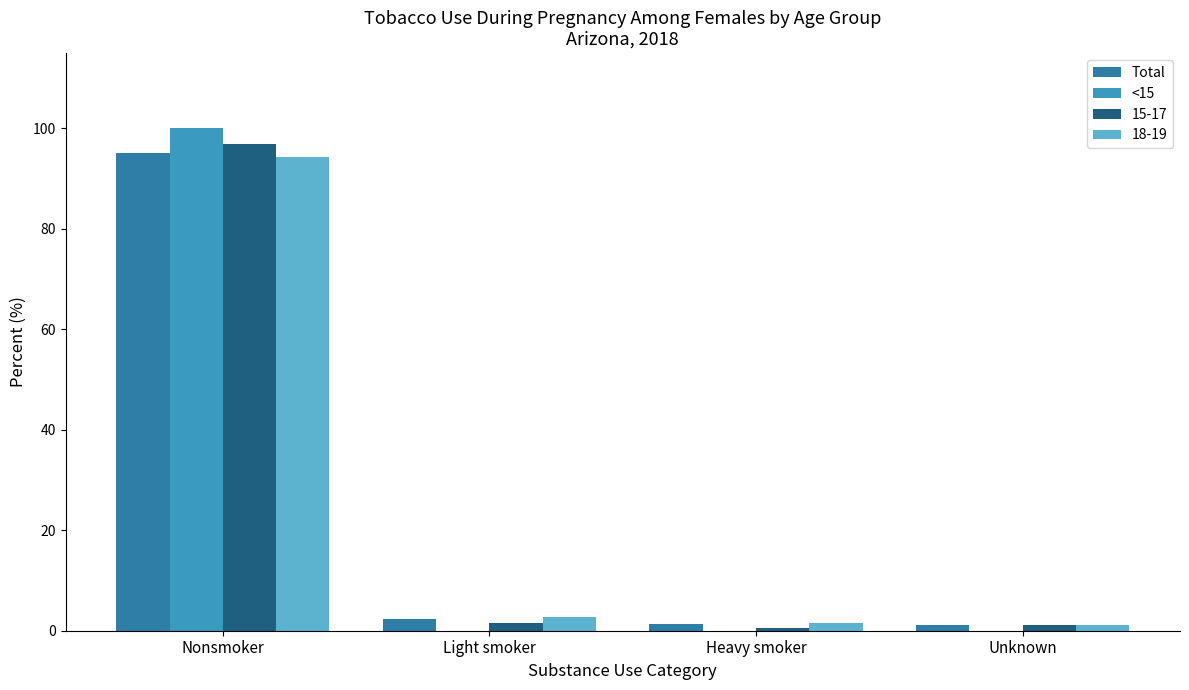

How many groups of bars are there?

4